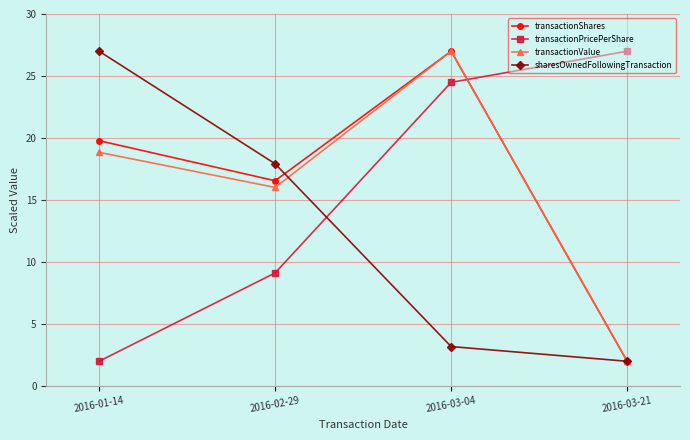

Where do transactionShares and sharesOwnedFollowingTransaction first cross each other?

2016-02-29 and 2016-03-04